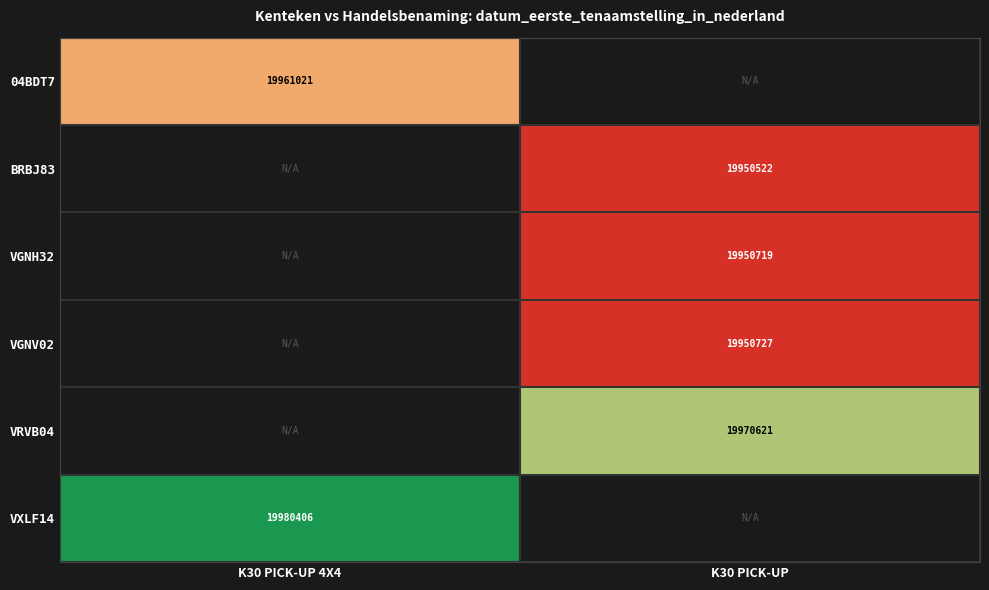

Is it true that BRBJ83 equals 9185224 at K30 PICK-UP?

False